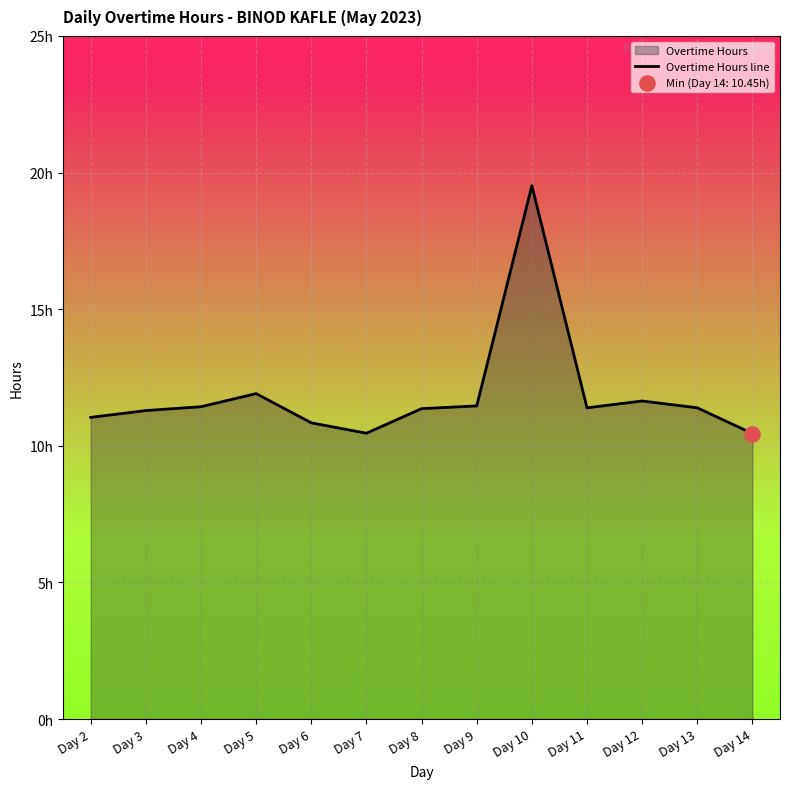

Which has a higher value, Day 4 or Day 10?

Day 10